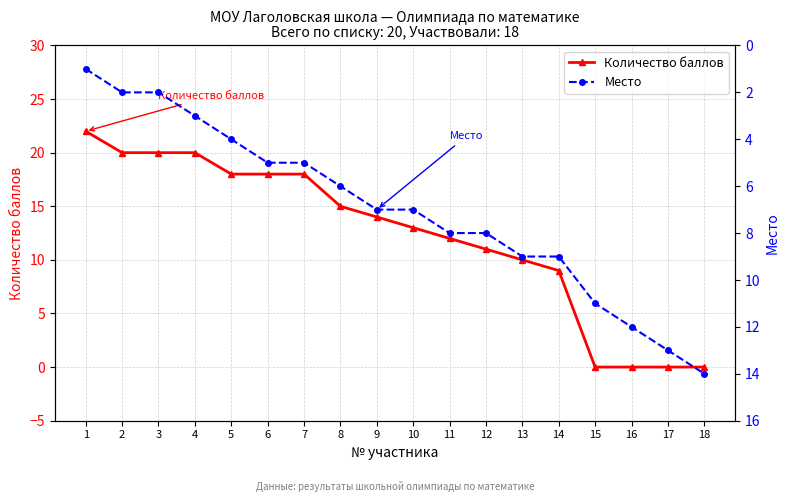

What is the approximate value of Количество баллов at 10, to the nearest 10?

10